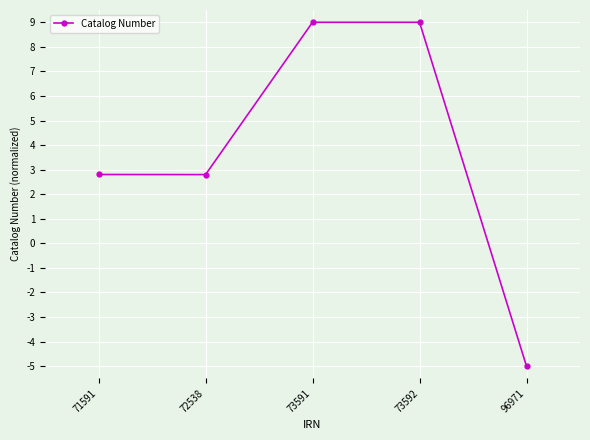

The value at 71591 is 2.8. True or false?

True